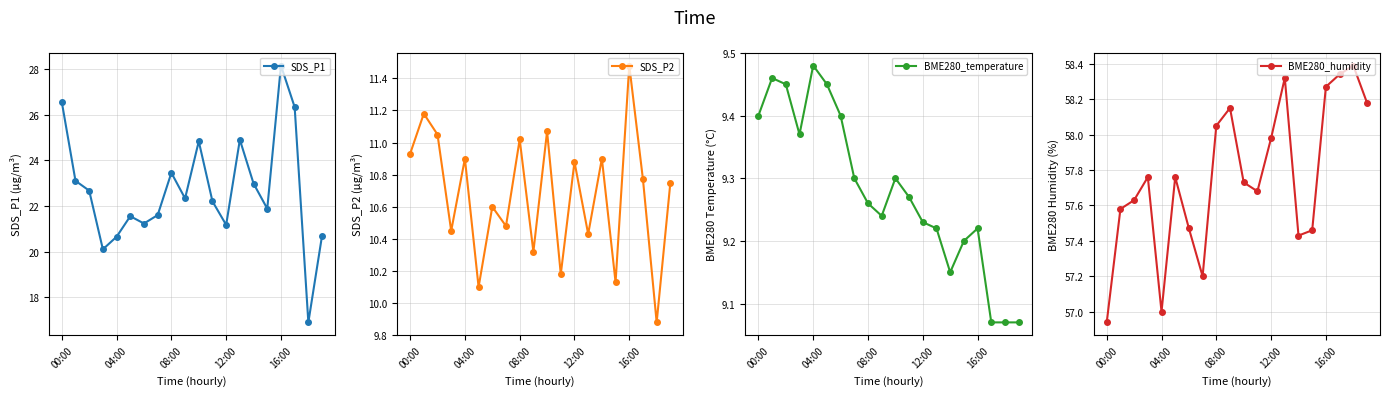

Is the value of BME280_temperature at 18 greater than the value of BME280_humidity at 17?

No